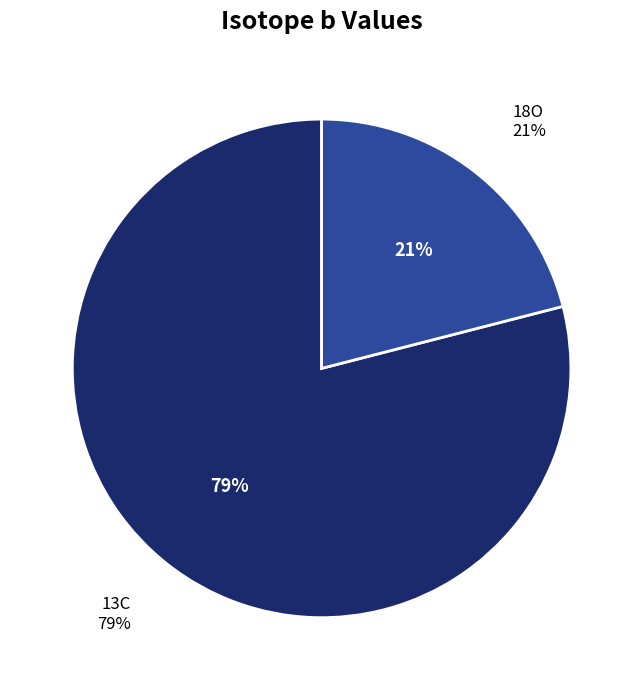

Is there any slice that represents more than half of the pie?

Yes